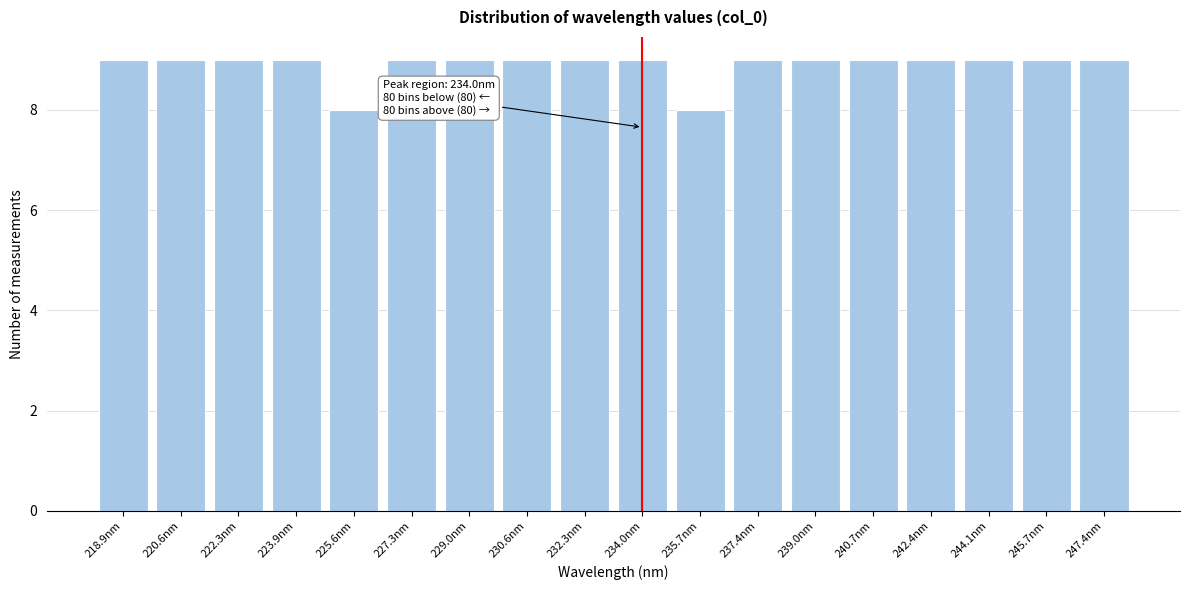

Reading left to right, extract all data points from this chart.

9	9	9	9	8	9	9	9	9	9	8	9	9	9	9	9	9	9